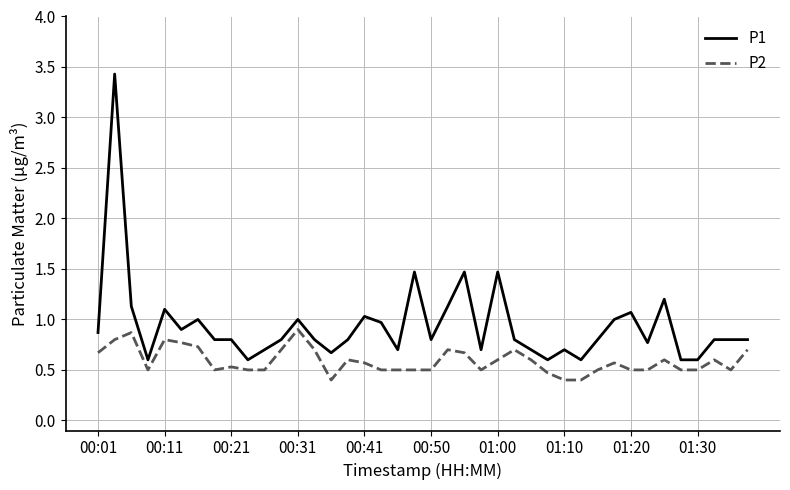

True or false: P1 and P2 cross at least once.

False